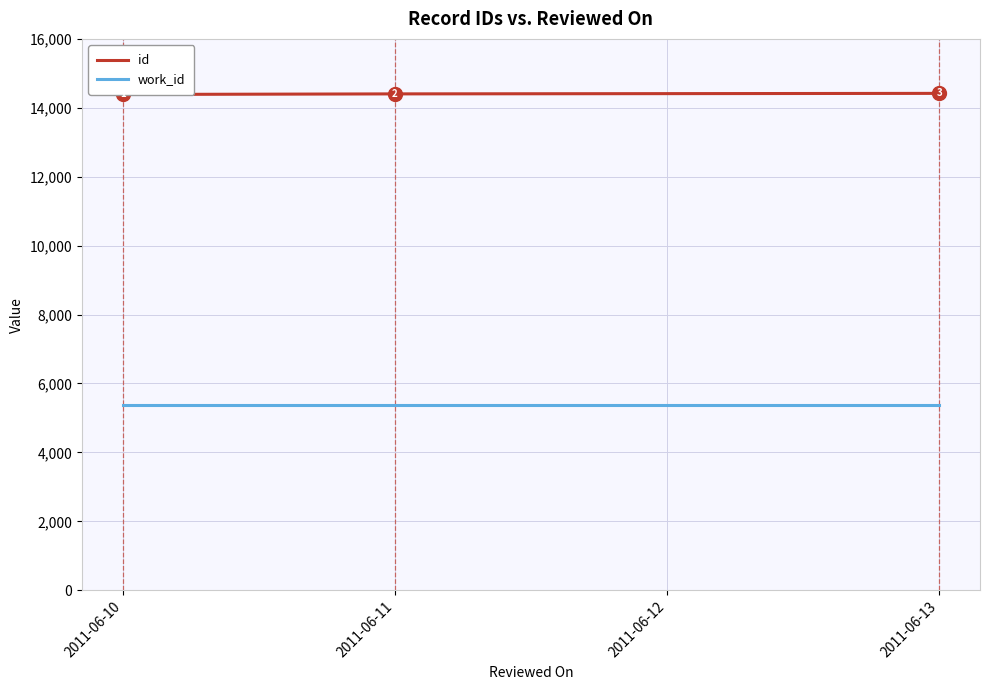

What is the difference between the maximum and second lowest values in the id series?

15